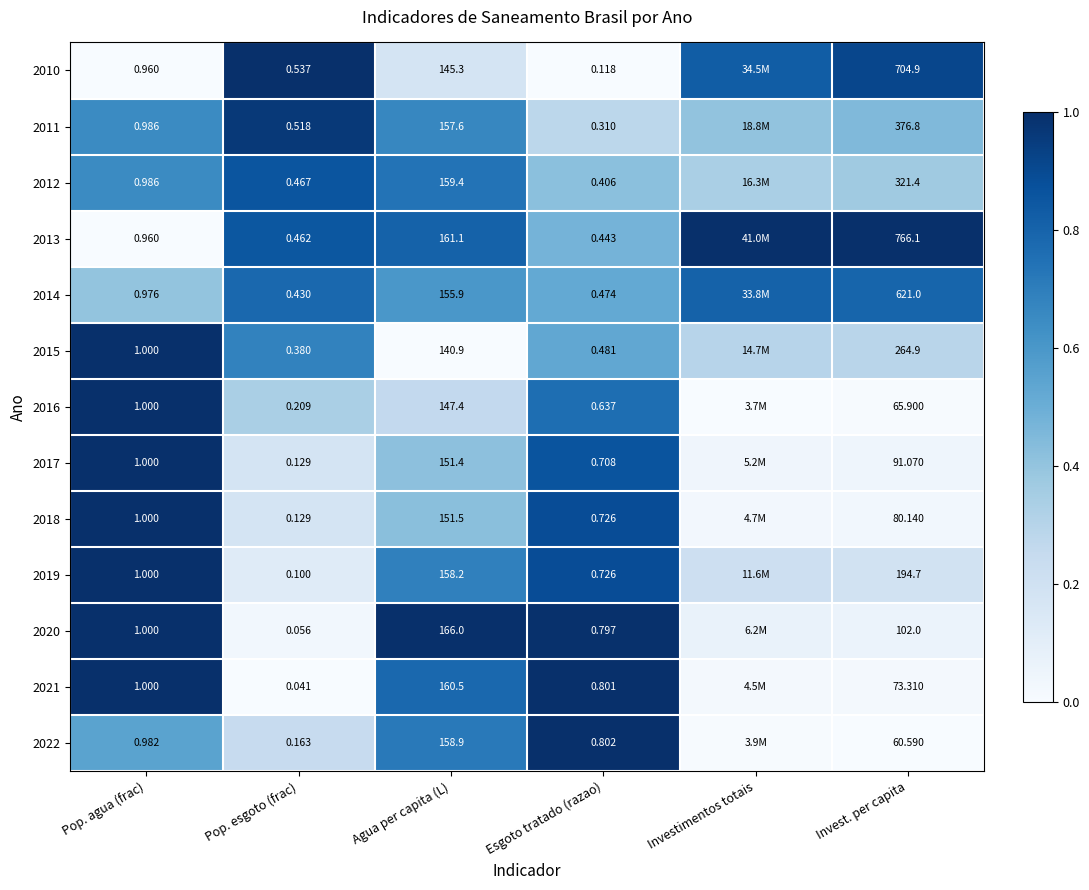

Which has a higher value, Esgoto tratado (razao) or Invest. per capita?

Invest. per capita